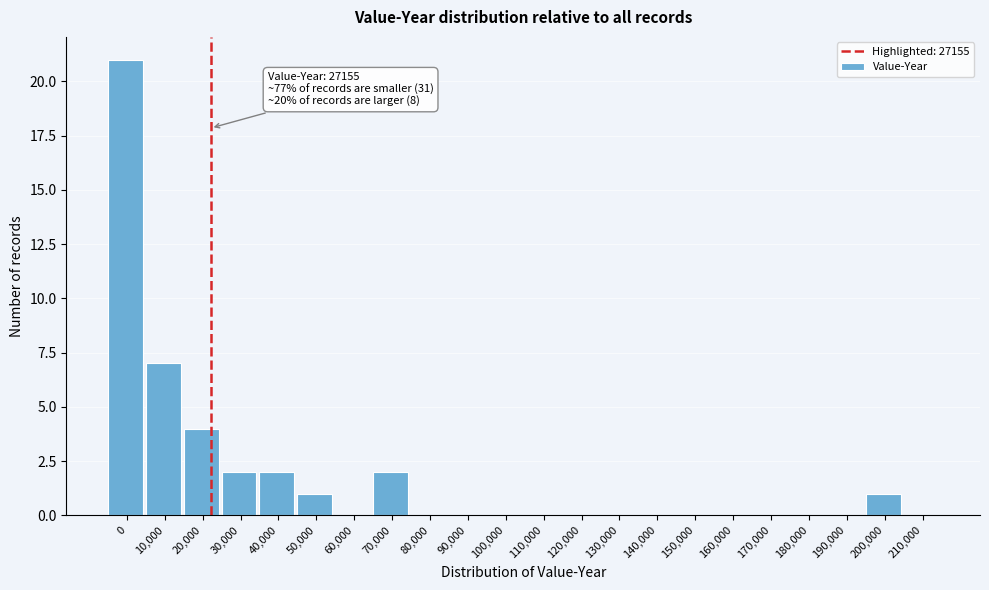

Reading left to right, extract all data points from this chart.

0=21	10,000=7	20,000=4	30,000=2	40,000=2	50,000=1	60,000=0	70,000=2	80,000=0	90,000=0	100,000=0	110,000=0	120,000=0	130,000=0	140,000=0	150,000=0	160,000=0	170,000=0	180,000=0	190,000=0	200,000=1	210,000=0